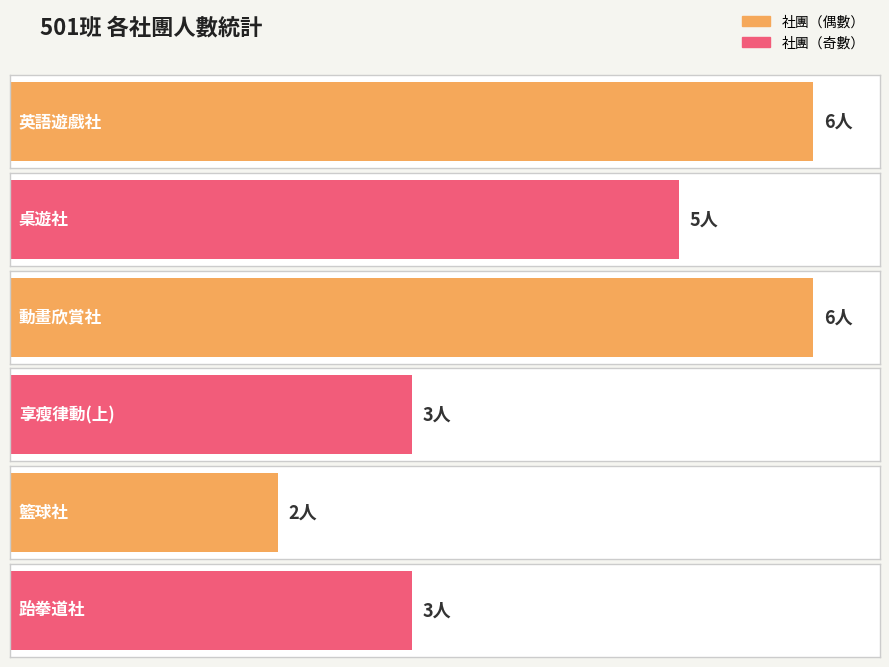

How many data points are above 5?

2